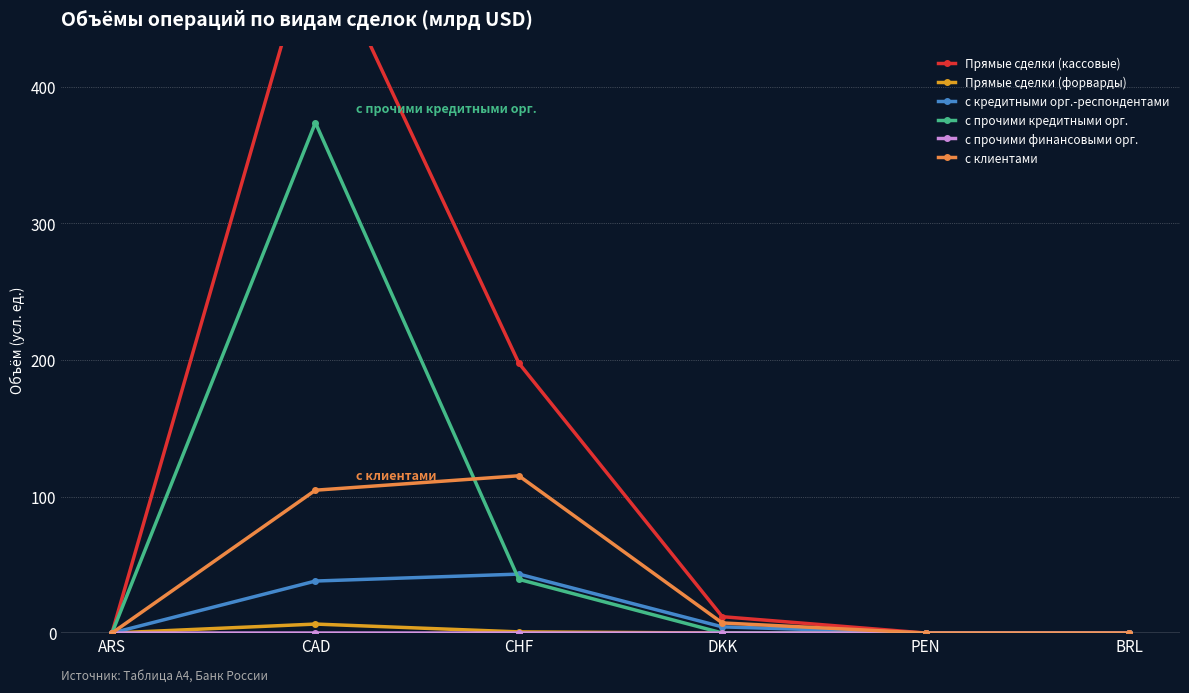

What are all the series names shown in the legend?

Прямые сделки (кассовые), Прямые сделки (форварды), с кредитными орг.-респондентами, с прочими кредитными орг., с прочими финансовыми орг., с клиентами